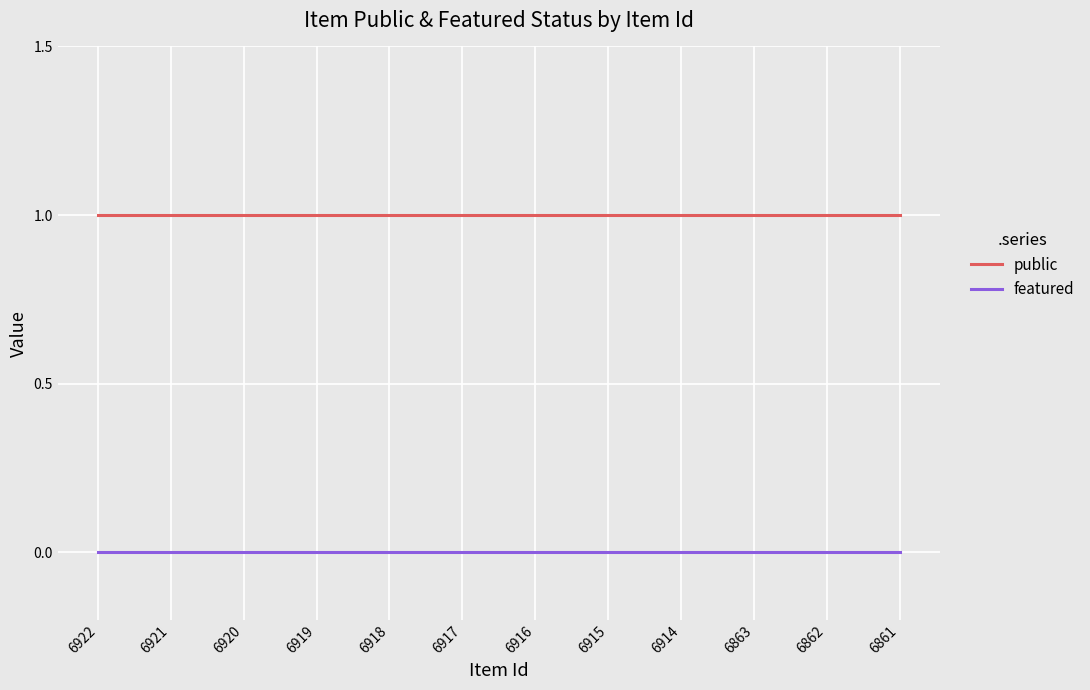

True or false: featured and public cross at least once.

False